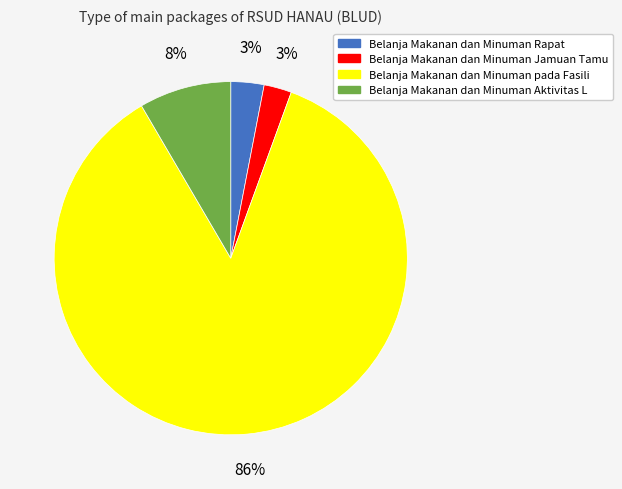

Do Belanja Makanan dan Minuman Jamuan Tamu and Belanja Makanan dan Minuman pada Fasili together represent more than half of the pie?

Yes